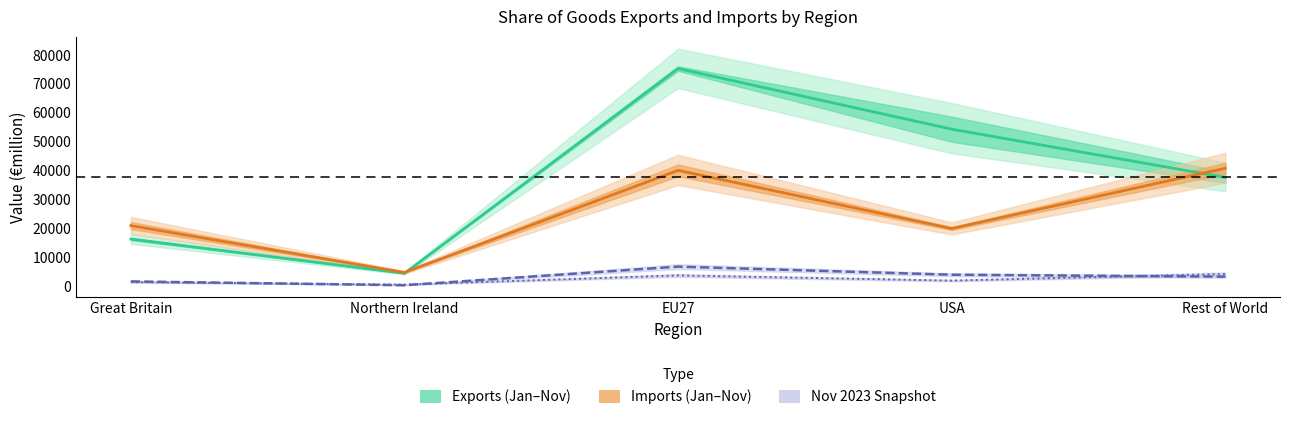

Reading left to right, what are all the values shown in this chart?

Exports Nov 2022: Great Britain=16391.0	Northern Ireland=4563.5	EU27=75319.5	USA=54362.5	Rest of World=37692.0
Exports Nov 2023: Great Britain=1757.0	Northern Ireland=445.0	EU27=6868.0	USA=4067.0	Rest of World=3407.0
Imports Nov 2022: Great Britain=21039.0	Northern Ireland=4860.0	EU27=40130.5	USA=20026.0	Rest of World=40863.5
Imports Nov 2023: Great Britain=1519.0	Northern Ireland=659.0	EU27=3825.0	USA=2041.0	Rest of World=4324.0